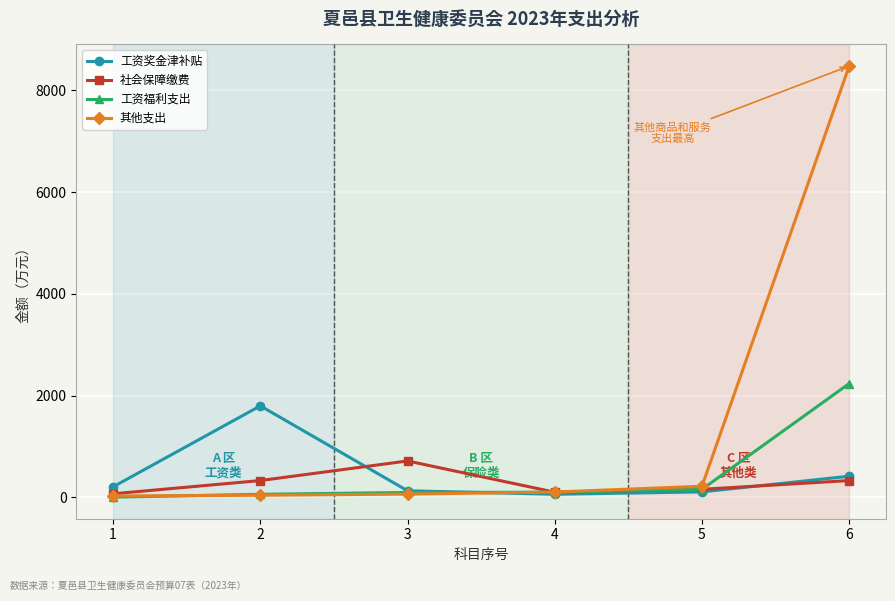

What is the greatest value displayed?

8477.3